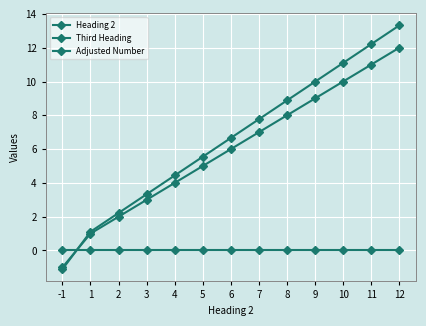

Reading left to right, list all the values displayed in this chart.

Heading 2: -1.0	1.0	2.0	3.0	4.0	5.0	6.0	7.0	8.0	9.0	10.0	11.0	12.0
Third Heading: -1.1	1.1	2.2	3.3	4.4	5.5	6.7	7.8	8.9	10.0	11.1	12.2	13.3
Adjusted Number: 0.0	0.0	0.0	0.0	0.0	0.0	0.0	0.0	0.0	0.0	0.0	0.0	0.0